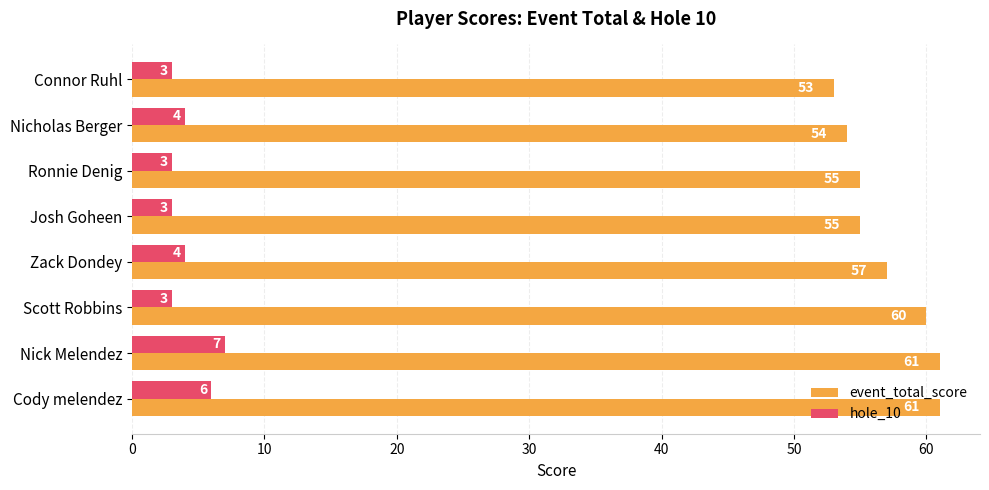

What is the sum of all event_total_score values?

456